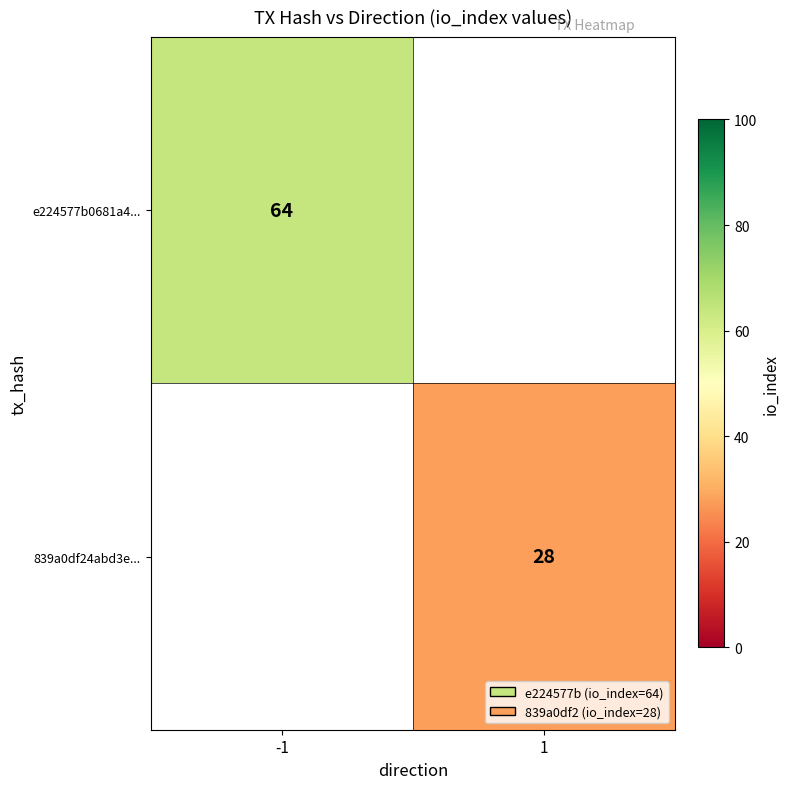

True or false: 839a0df24abd3e... has a value of 28 at 1.

True